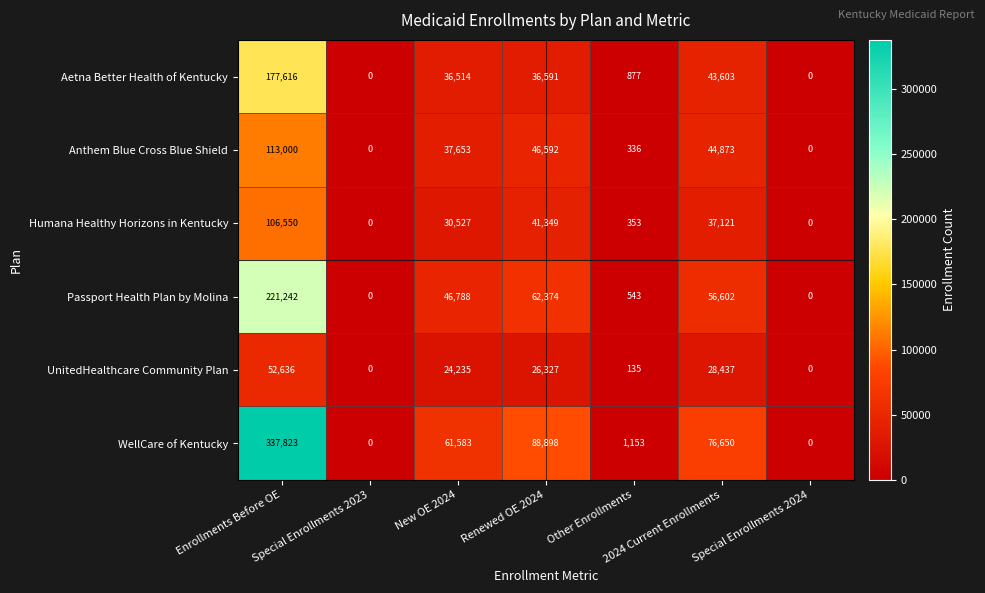

What is the difference between the second highest and second lowest values in the UnitedHealthcare Community Plan series?

28437